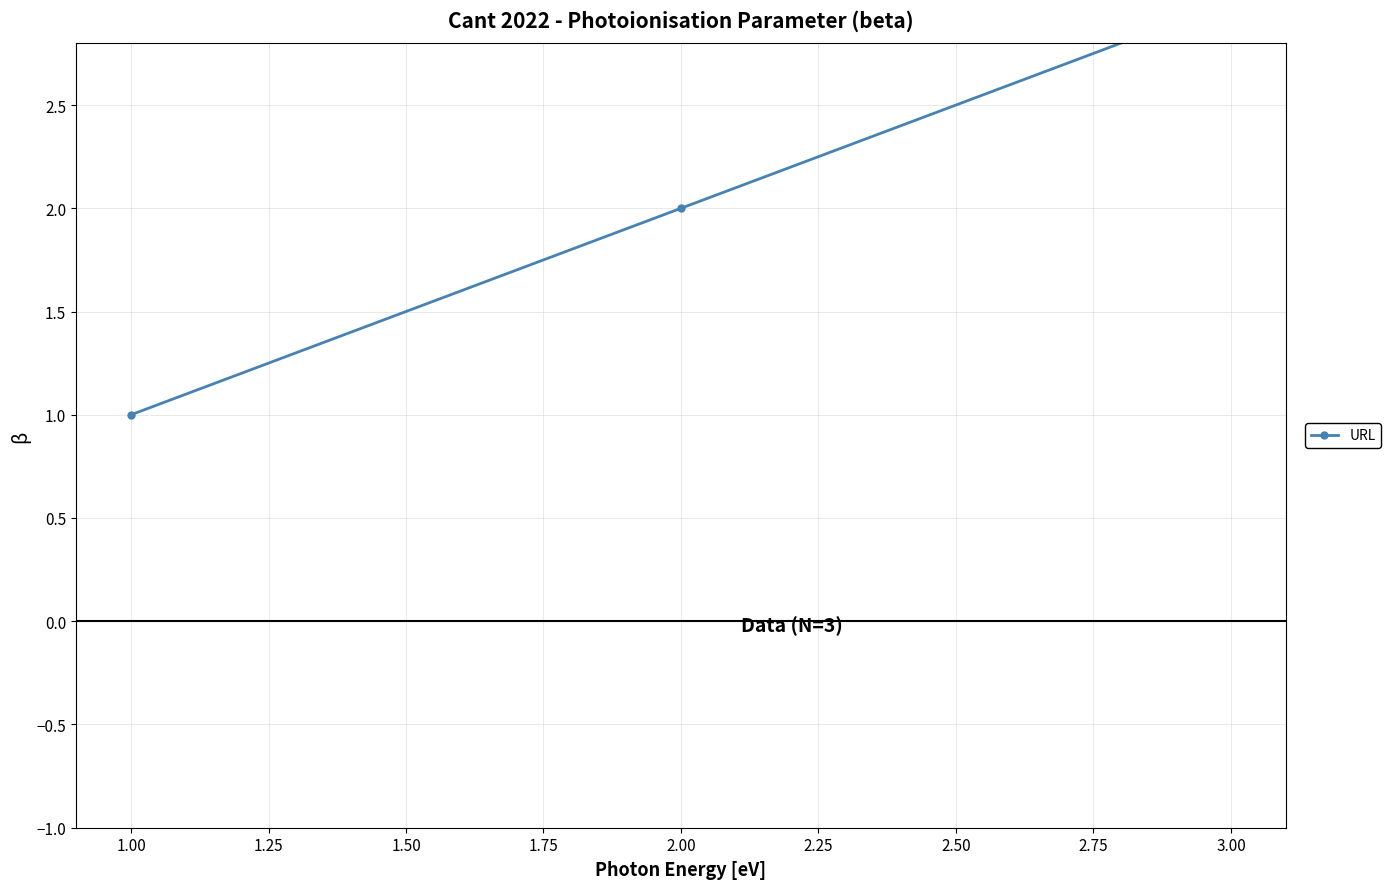

Is this an area chart (filled region under the line)?

No